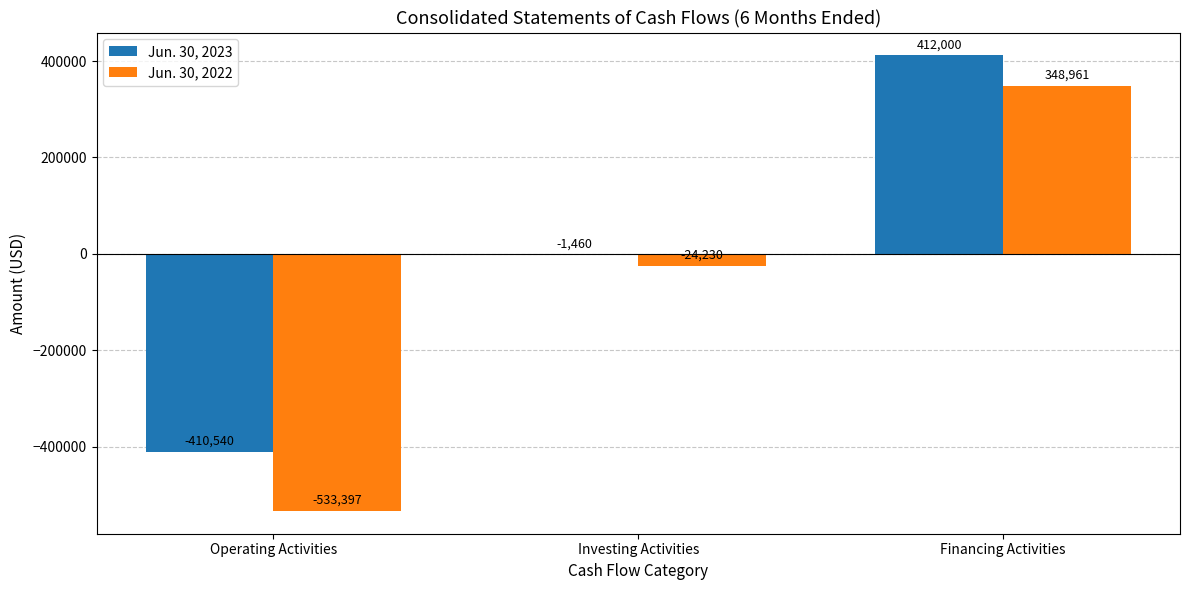

Where does the Jun. 30, 2023 series first go above -1460?

Financing Activities